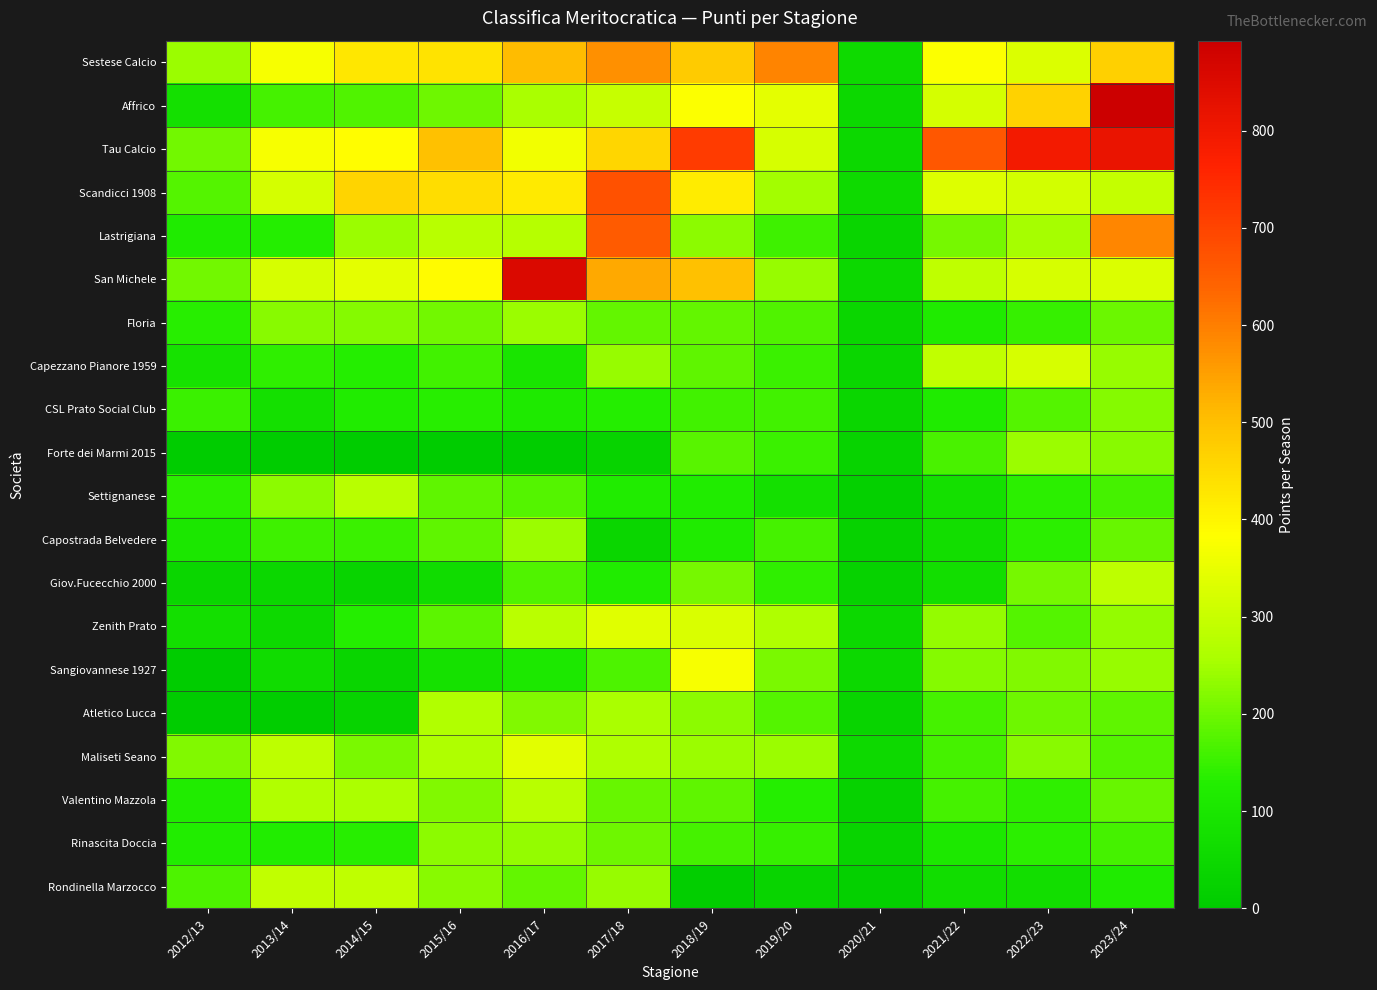

Which series has the largest total across all categories?

Tau Calcio